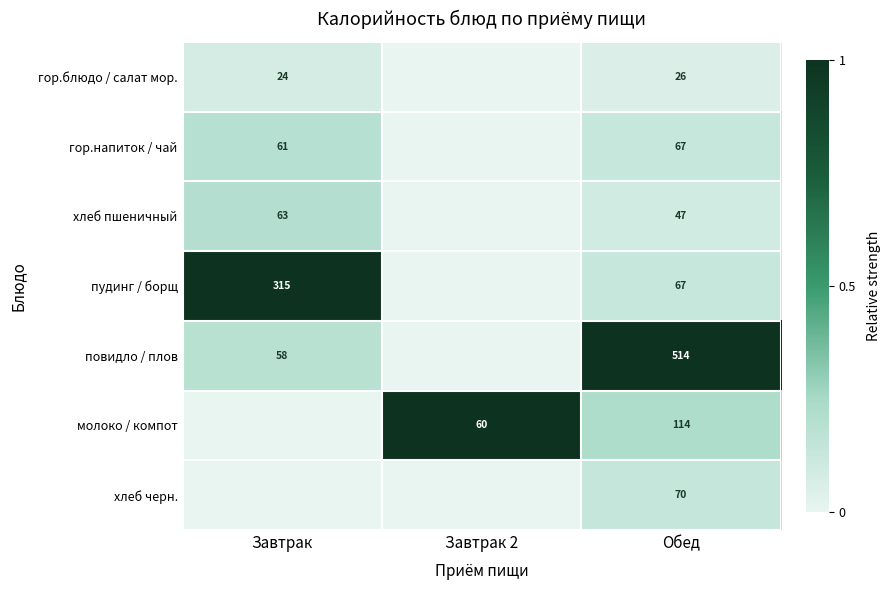

True or false: гор.блюдо / салат мор. has a value of 26 at Обед.

True